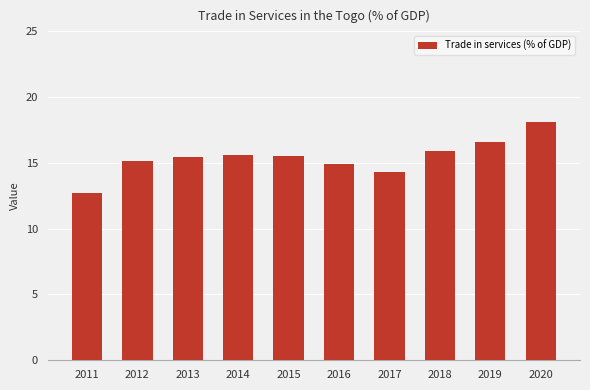

What is the change in value from 2012 to 2017?

-0.8